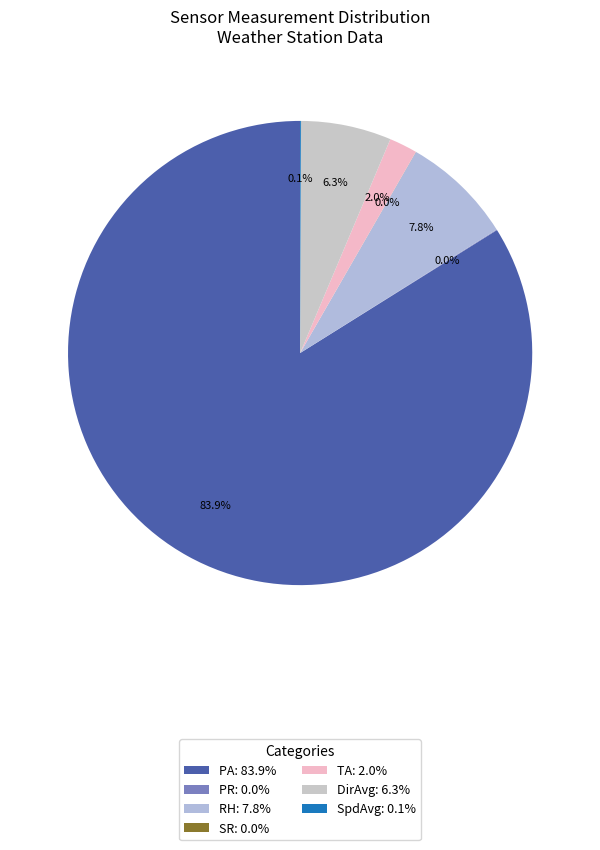

What is the change in value from PA to SpdAvg?

-999.5